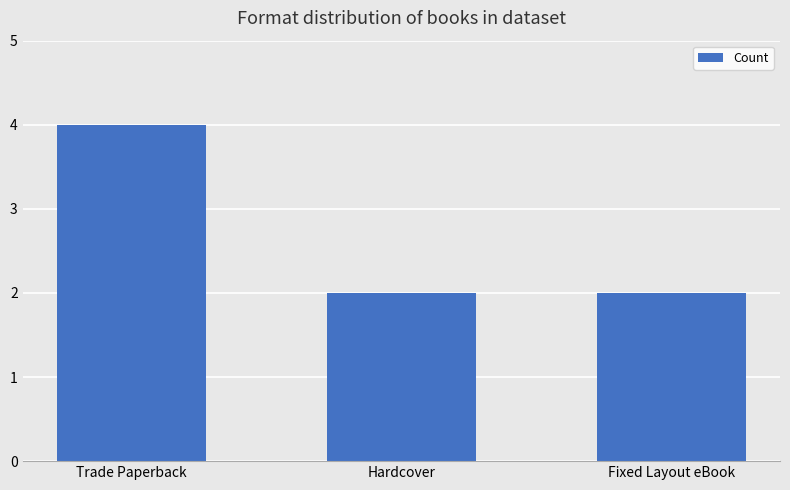

The chart shows a value of 2 at Fixed Layout eBook. True or false?

True